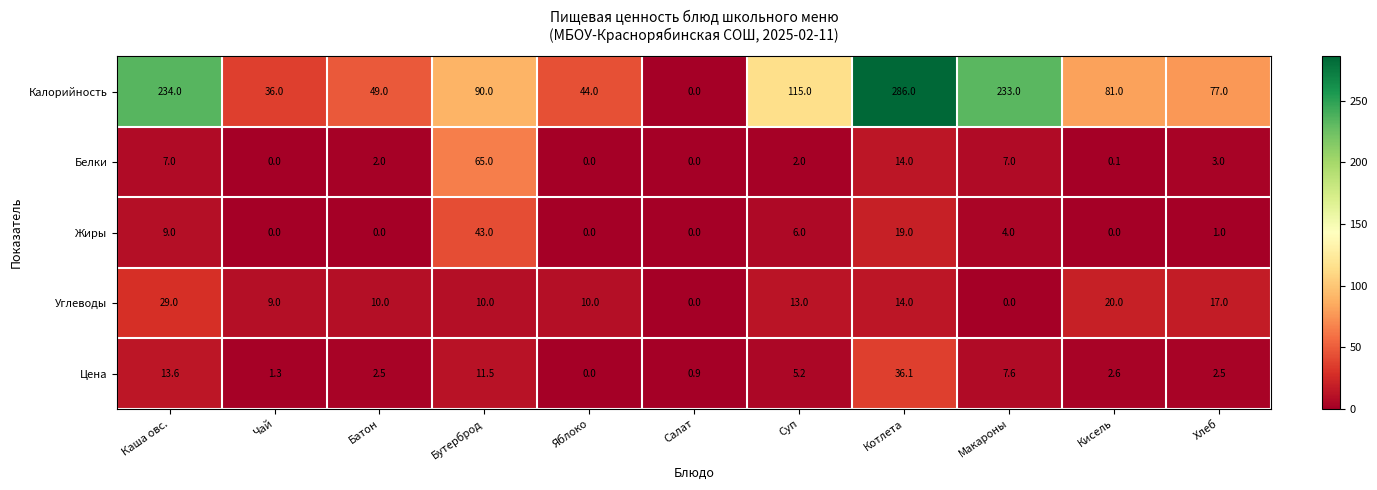

What is the spread (max minus min) of values at Батон?

49.0